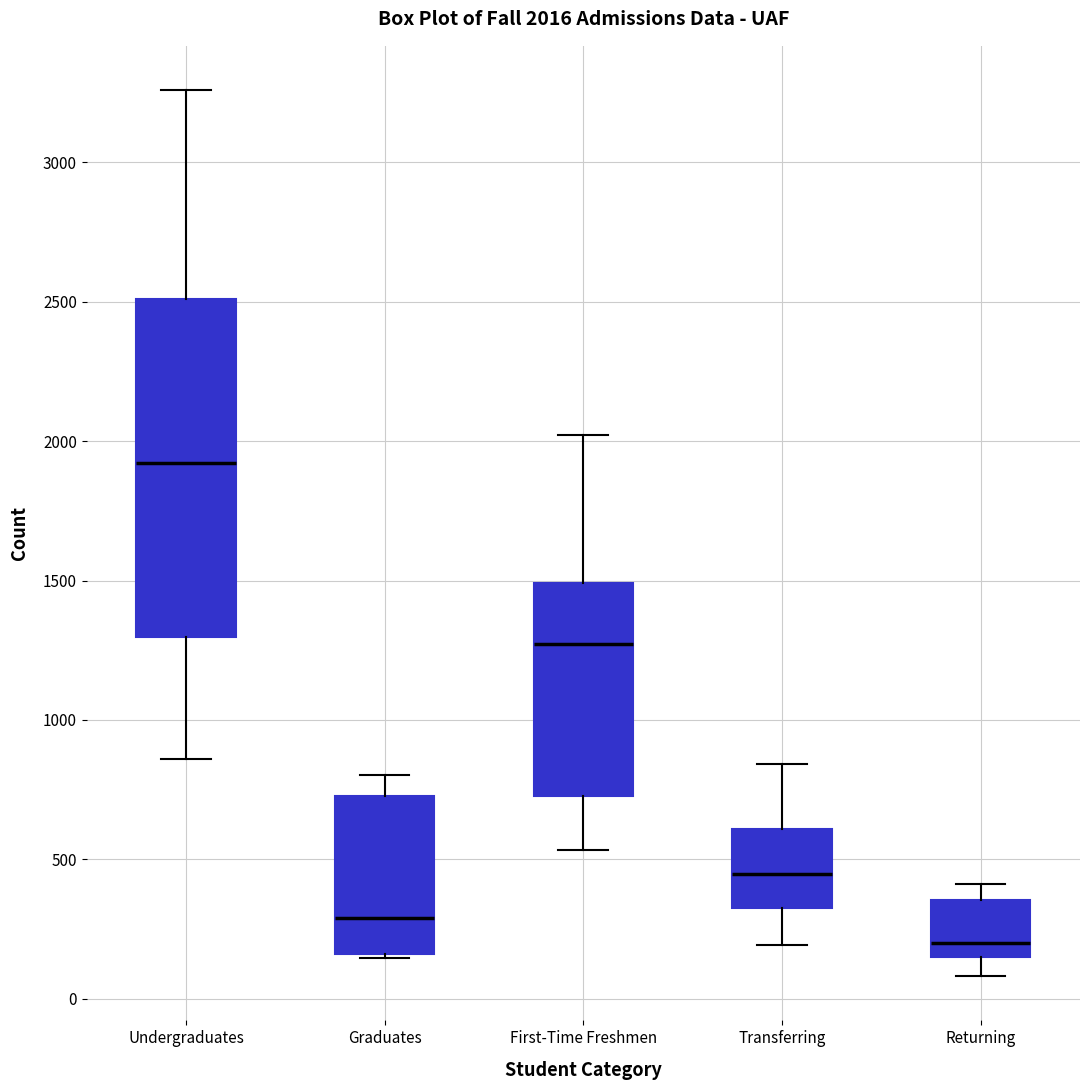

Which box has the highest median line?

Undergraduates